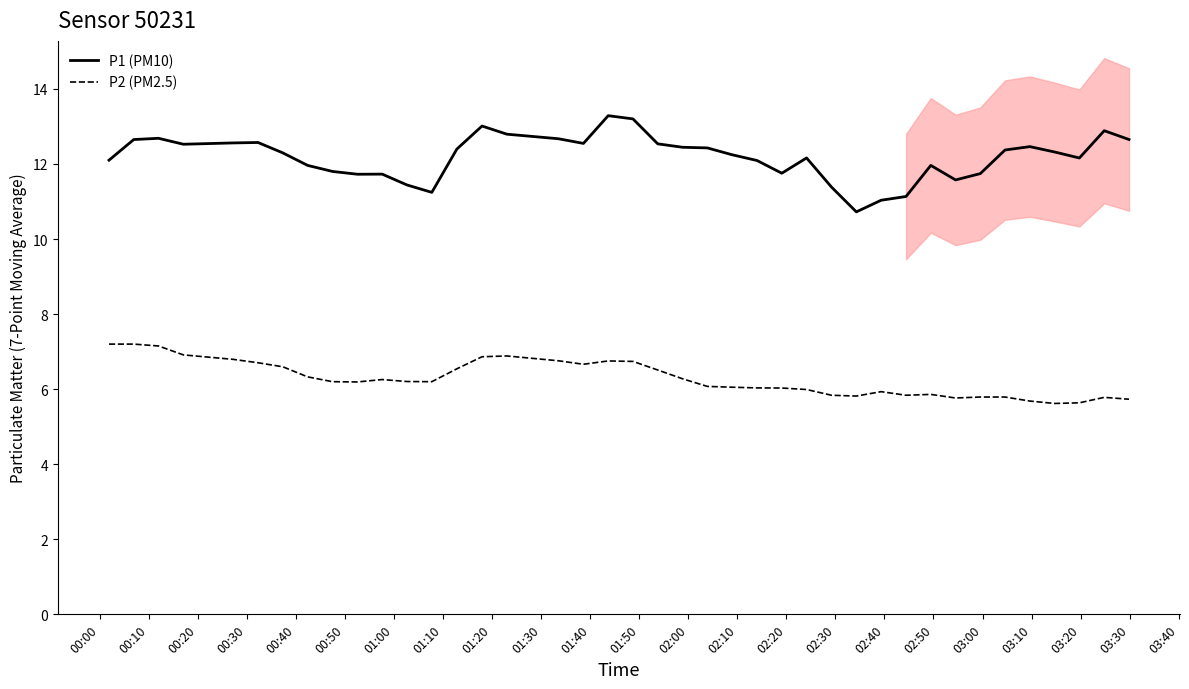

True or false: P2 (PM2.5) and P1 (PM10) intersect in this chart.

False